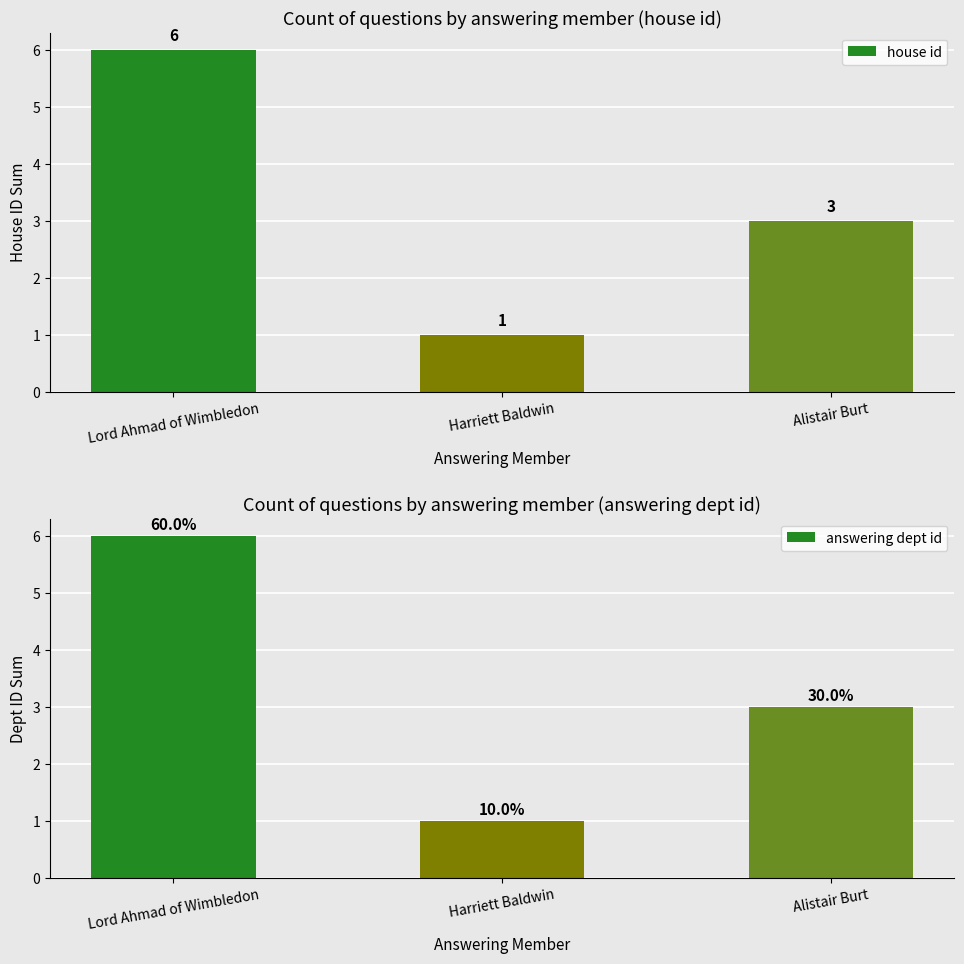

What is the minimum value shown in the chart?

1